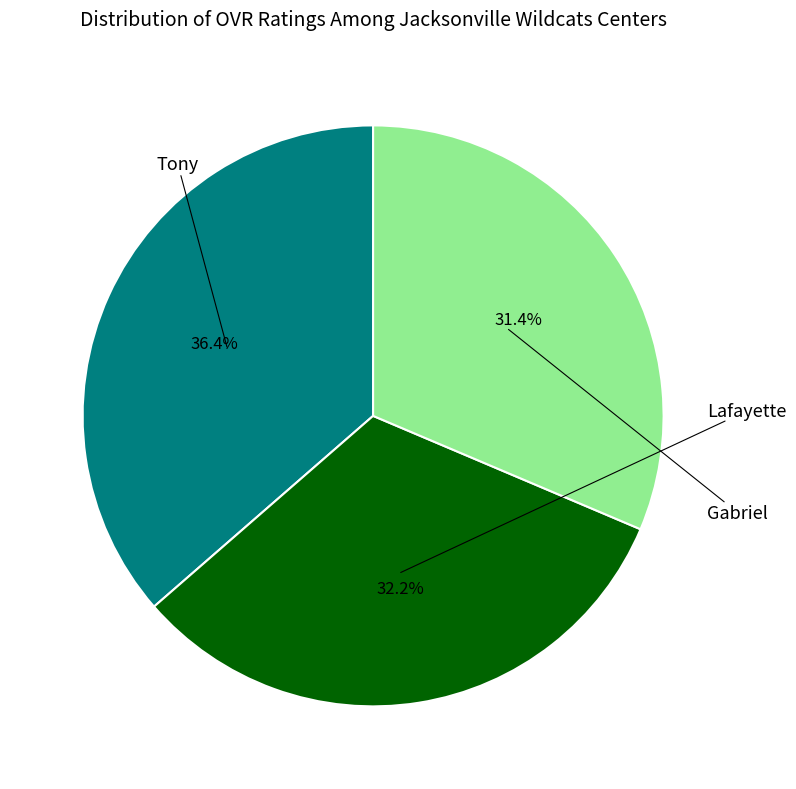

To the nearest percent, what is the average slice percentage?

33%